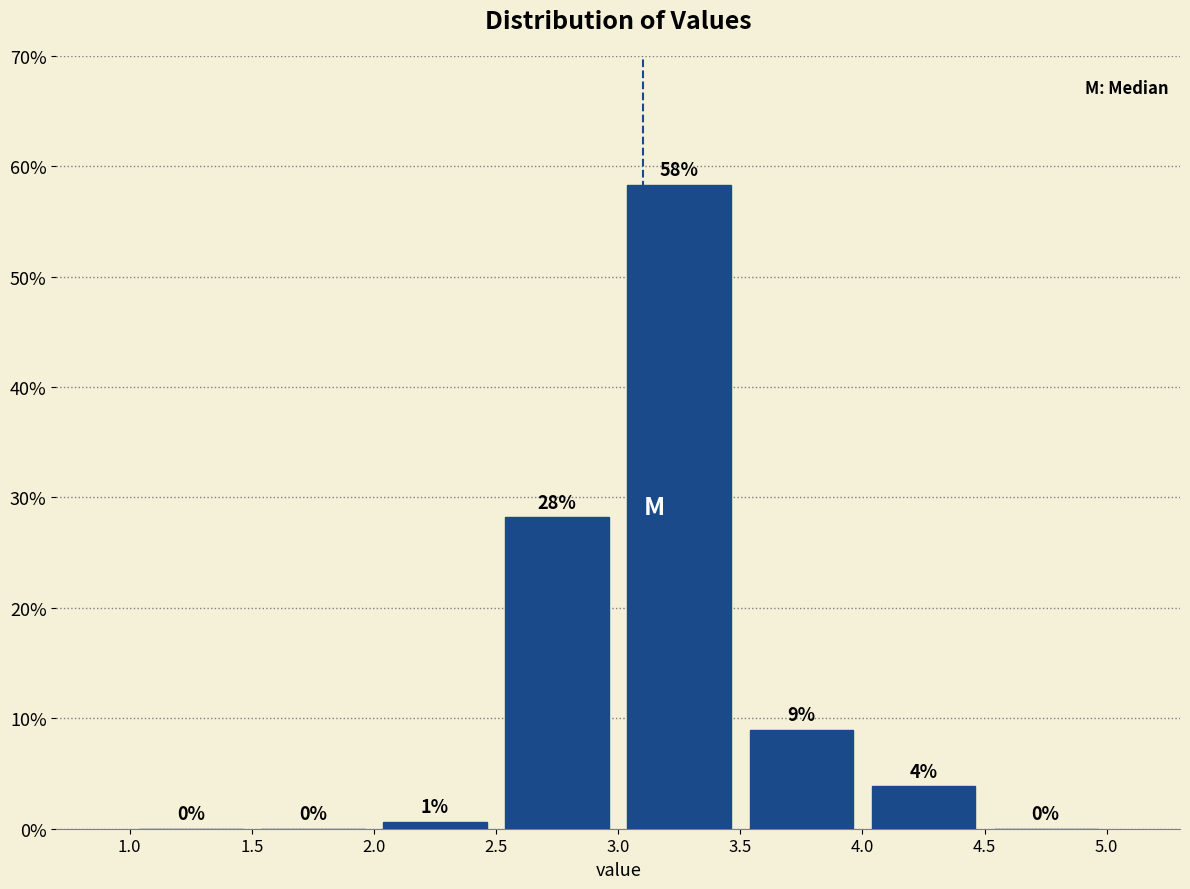

Which range on the x-axis has the tallest bar?

3.0 to 3.5